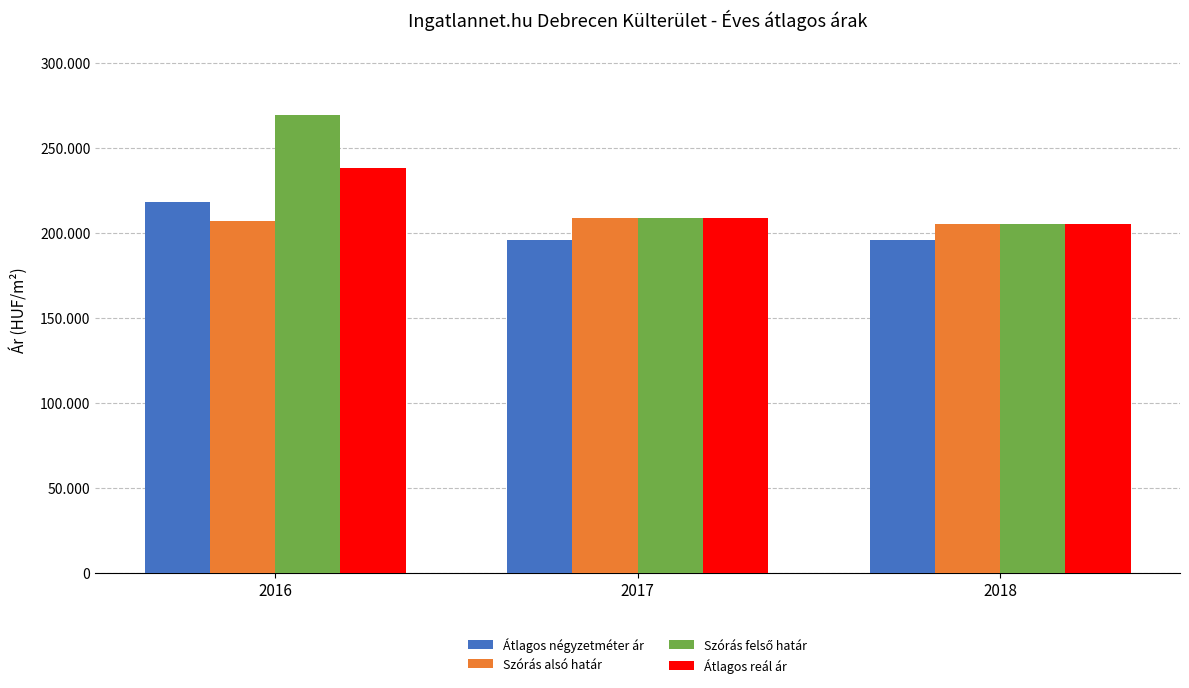

Which series has the largest total across all categories?

Szórás felső határ